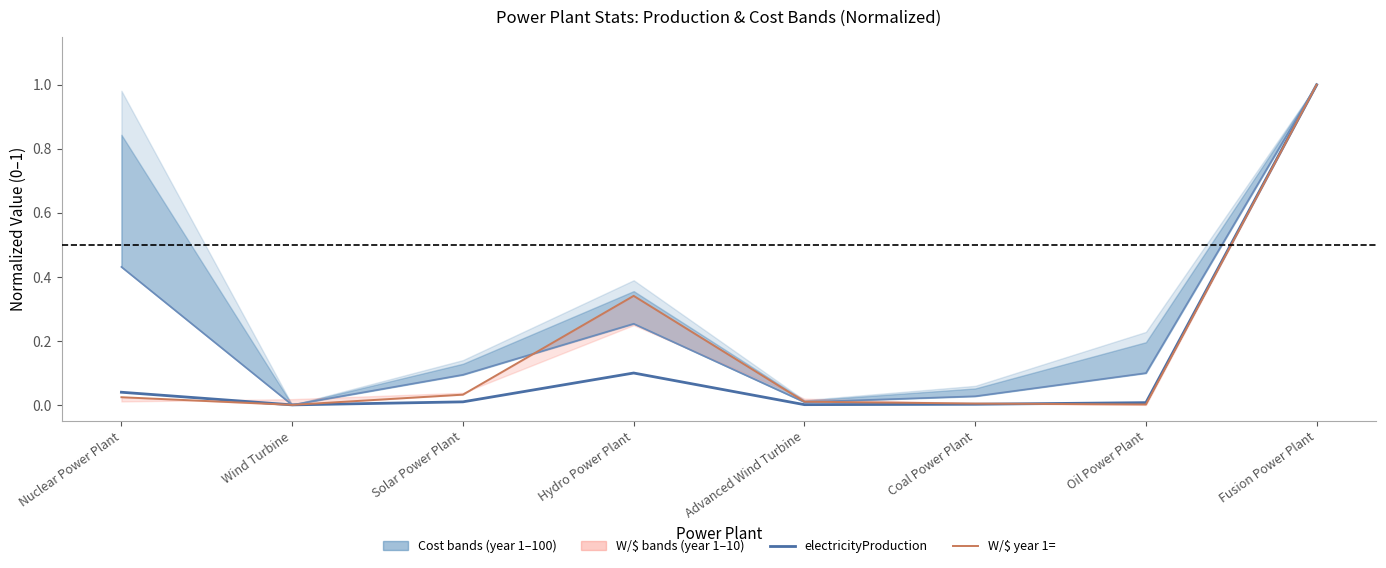

How many values in electricityProduction are above zero?

7